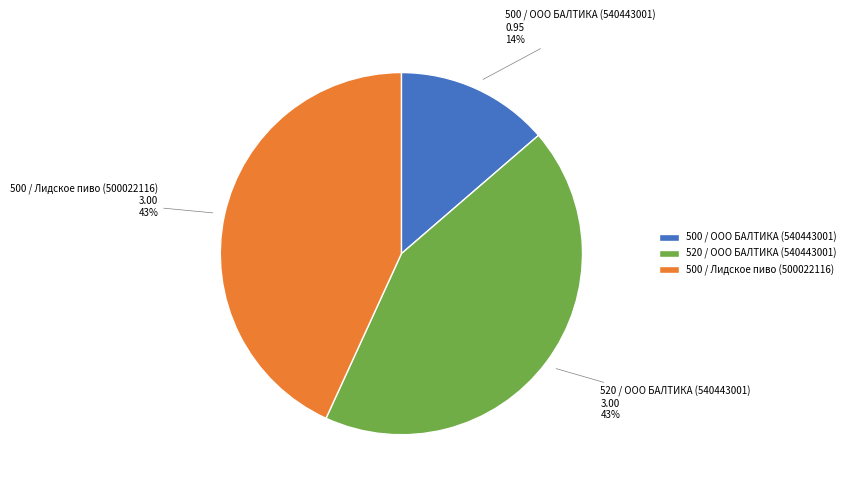

How many slices are in this pie chart?

3